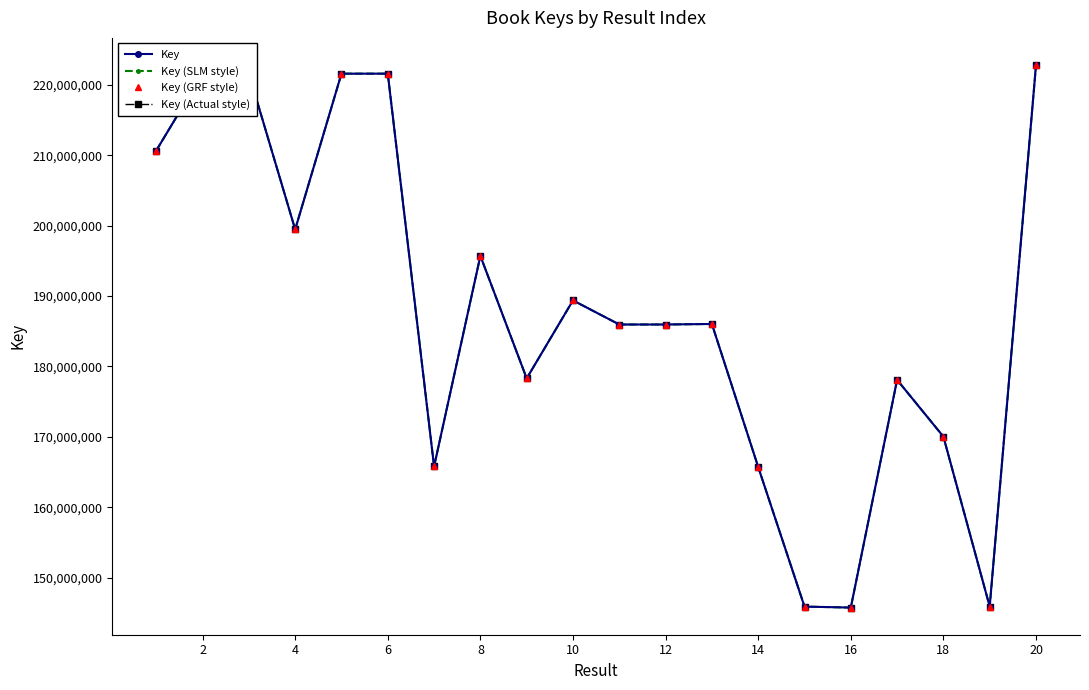

What are all the series names shown in the legend?

Key, Key (SLM style), Key (GRF style), Key (Actual style)